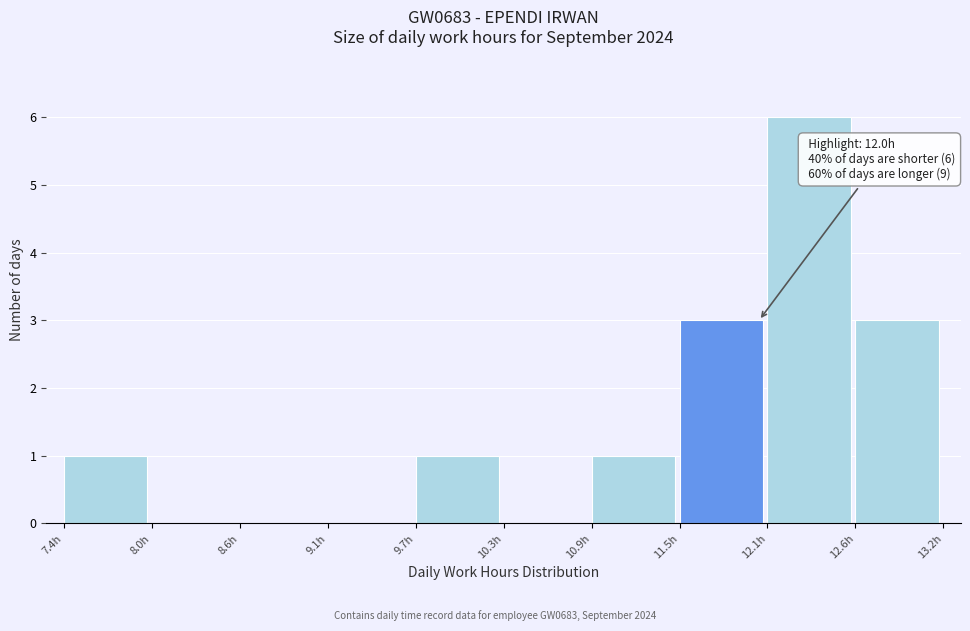

Over which range of the x-axis is the bar tallest?

12.1 to 12.6